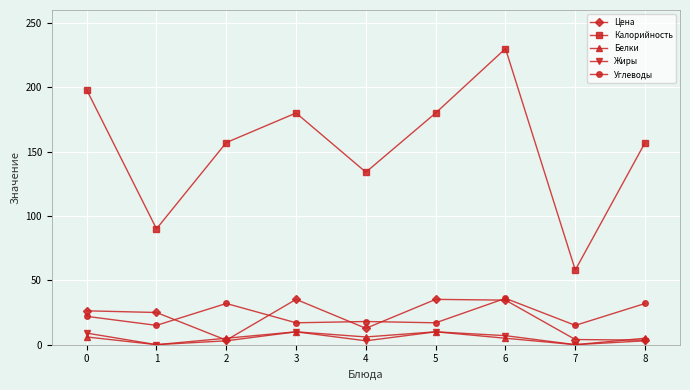

Which series has the largest range (max minus min)?

Калорийность